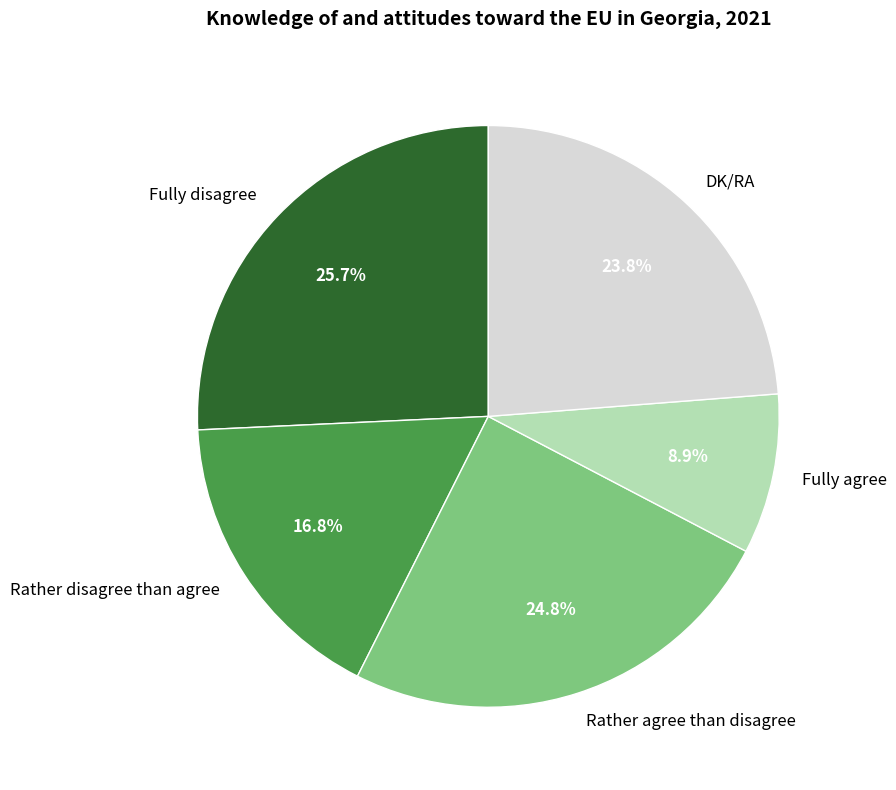

What portion of the pie excludes Rather agree than disagree?

75.2%